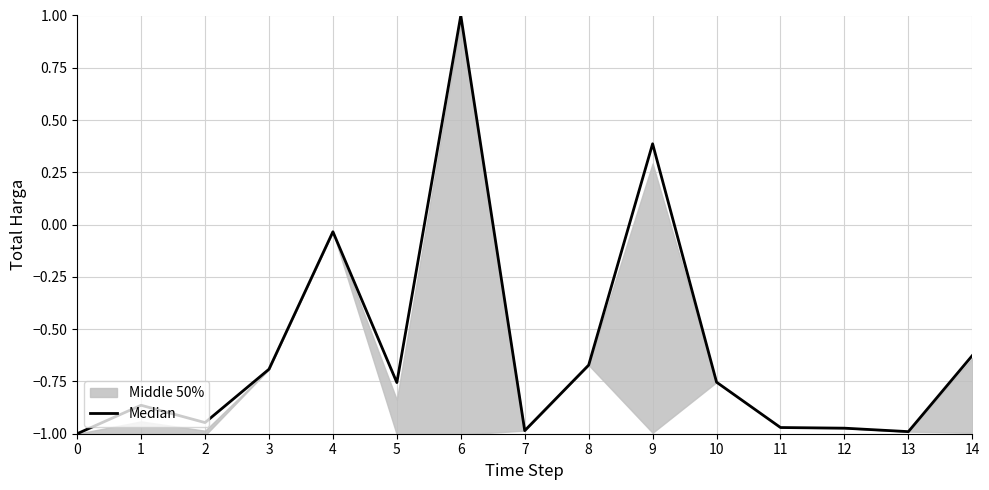

True or false: the data shows -1.4 at 12.

False